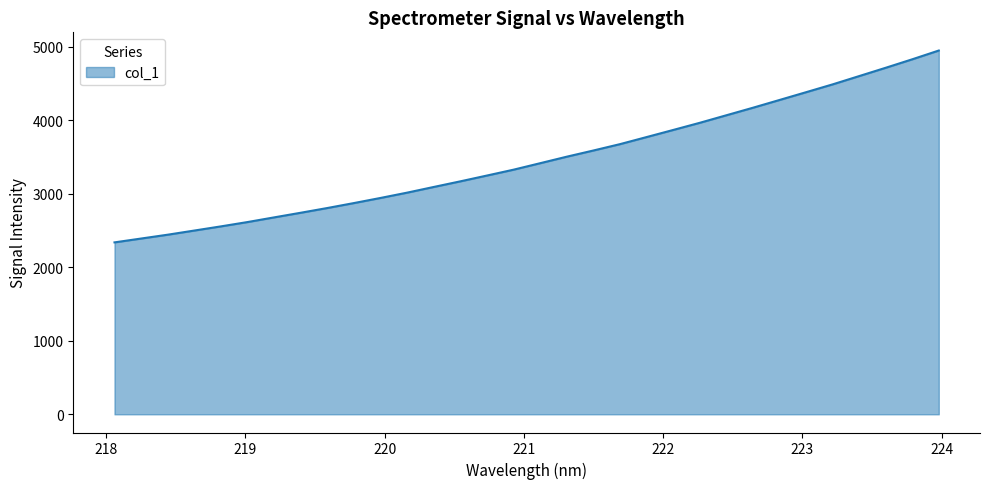

What is the difference between the maximum and minimum values?

2608.7